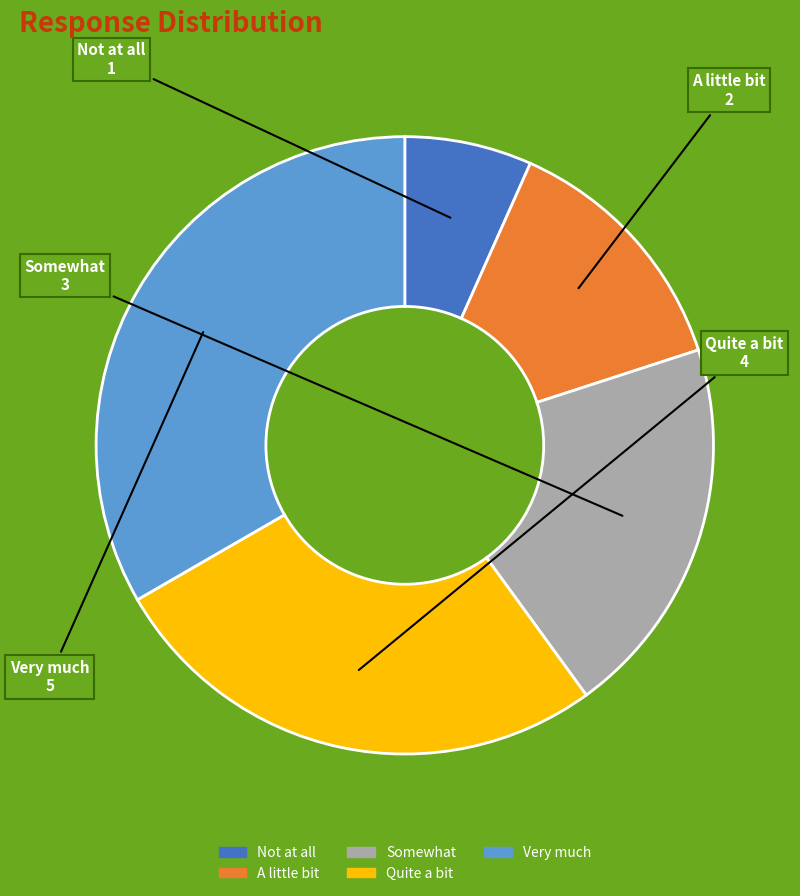

Approximately how many times larger is the value at Not at all compared to Somewhat?

0.3